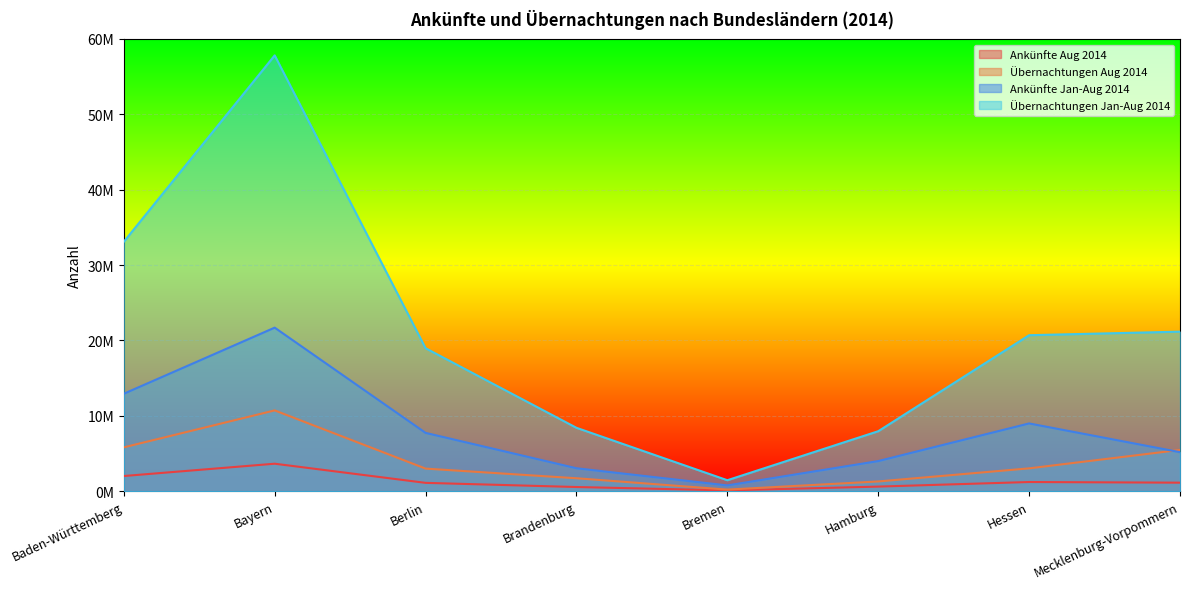

What position from the left is Bayern?

2